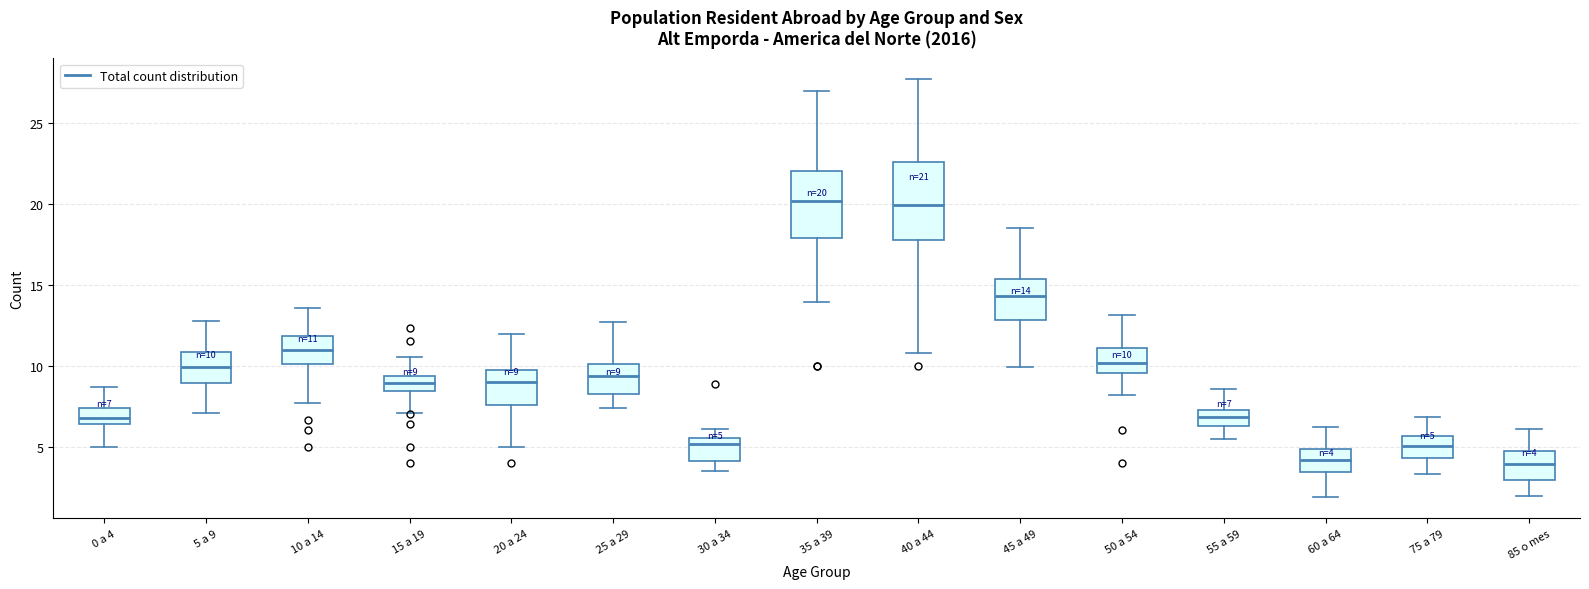

Which box is the tallest, from its lower edge to its upper edge?

40 a 44